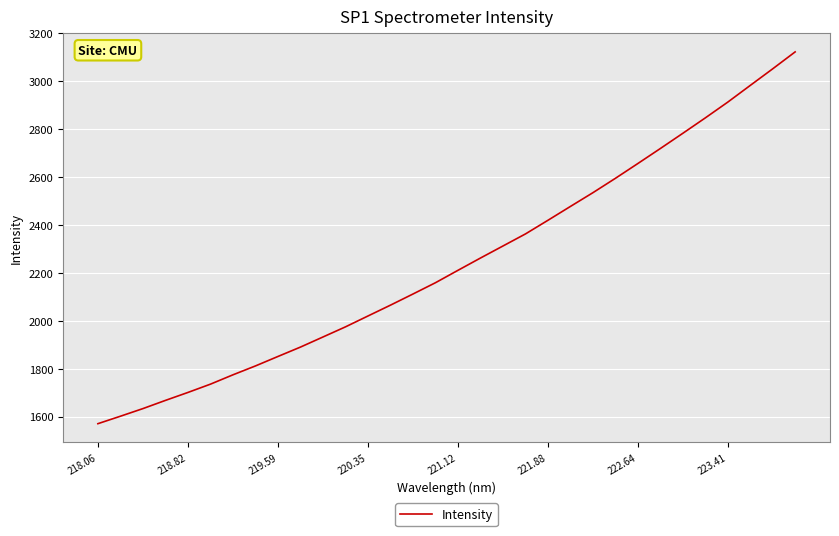

What is the minimum value shown in the chart?

1570.6